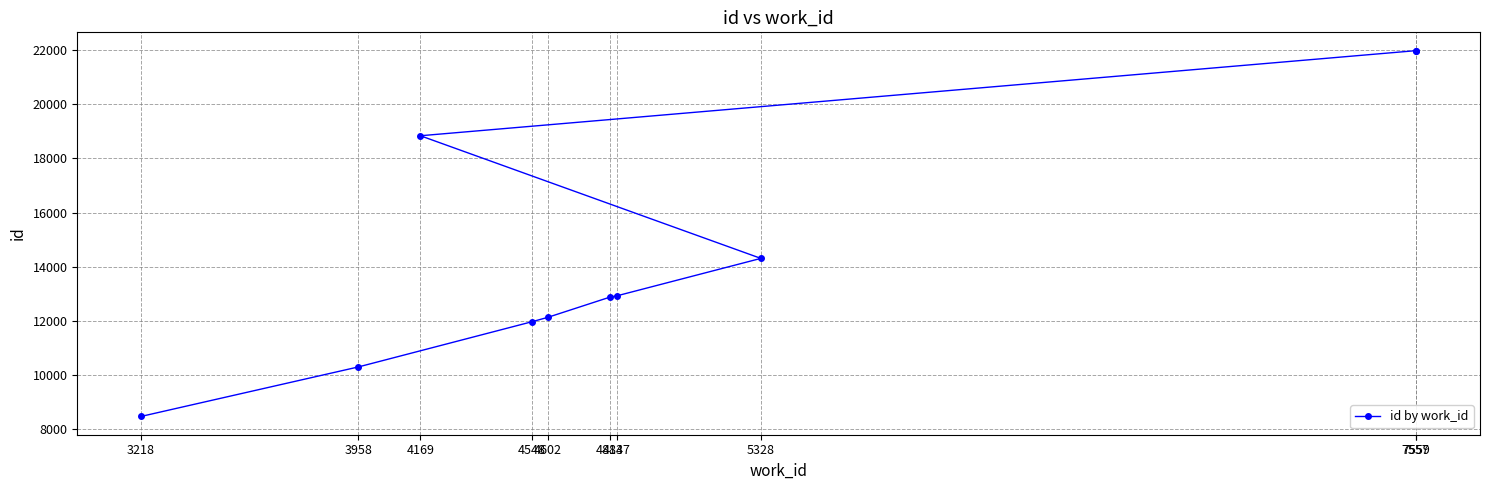

What is the difference between the maximum and minimum values?

13536